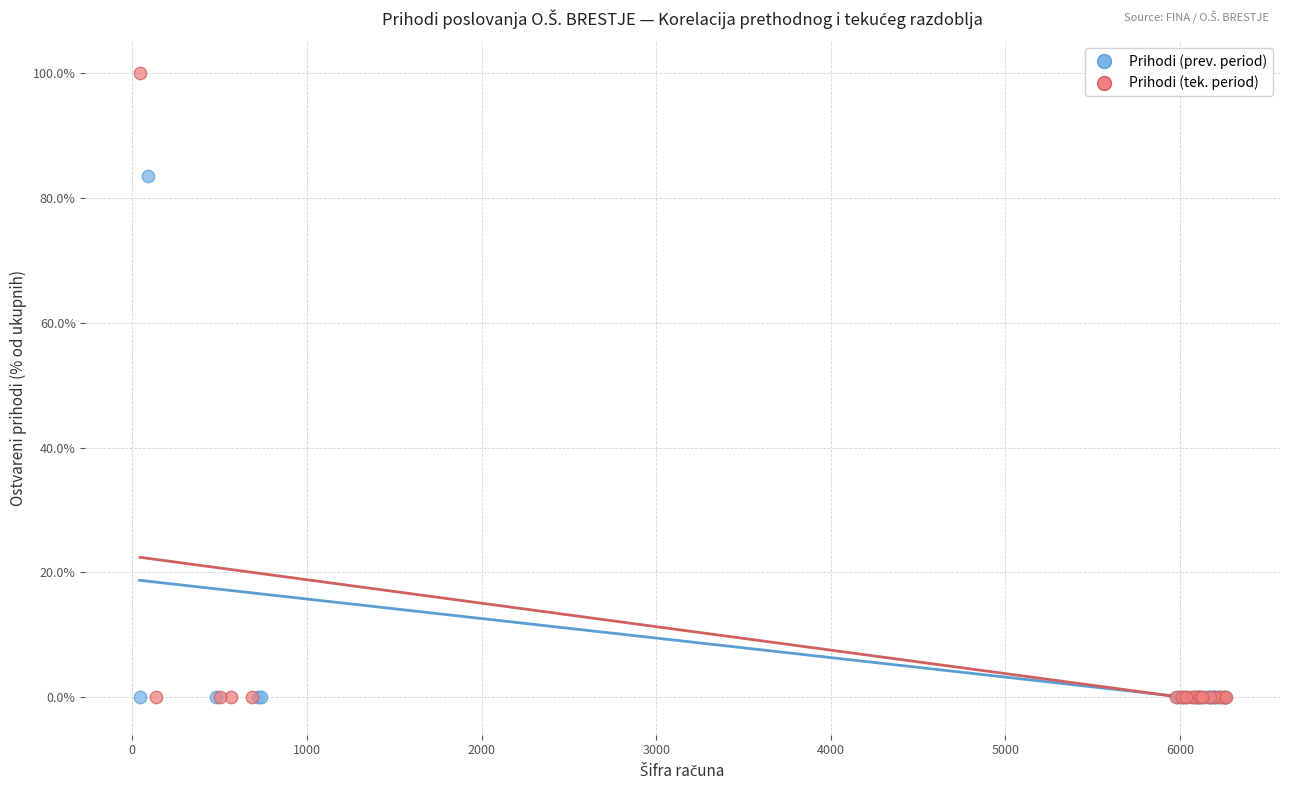

Which series reaches the maximum Y coordinate?

Prihodi (tek. period)